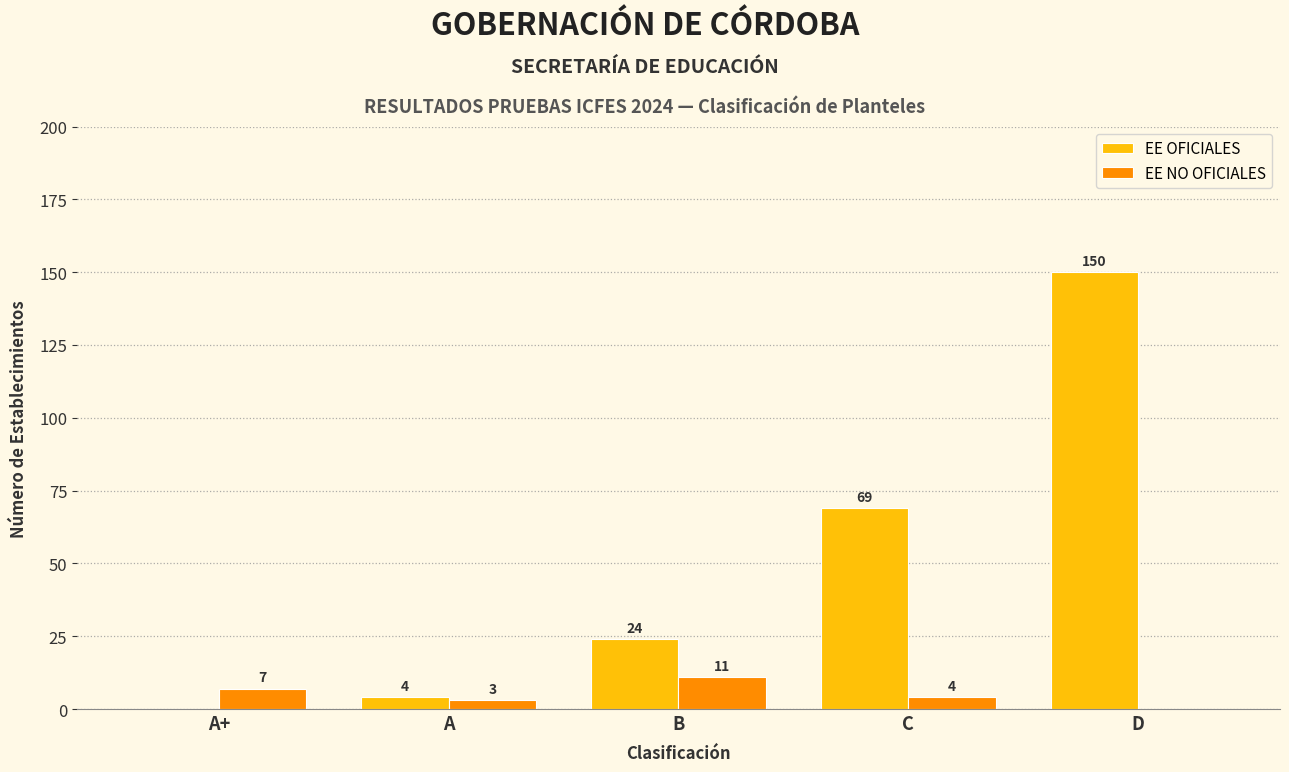

Reading left to right, extract all data points from this chart.

EE OFICIALES: A+=0	A=4	B=24	C=69	D=150
EE NO OFICIALES: A+=7	A=3	B=11	C=4	D=0